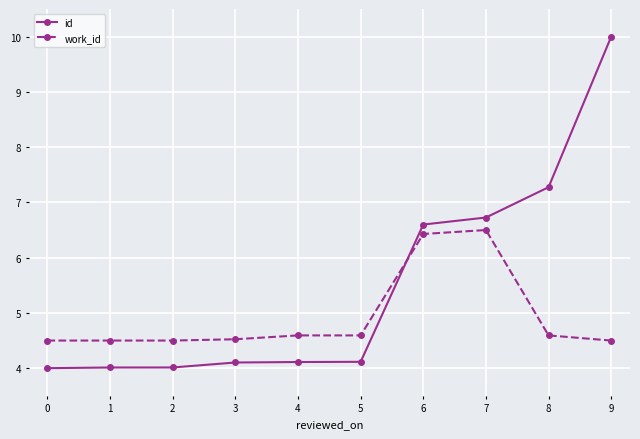

Where do id and work_id first cross each other?

5 and 6